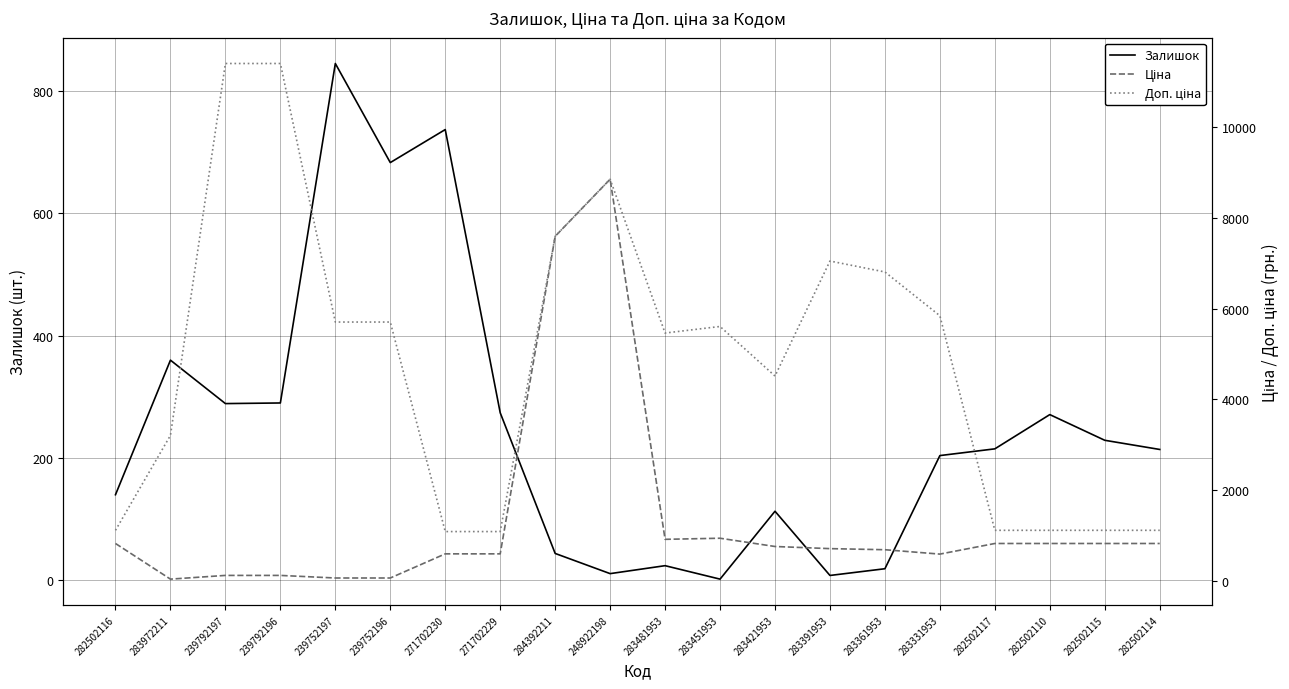

True or false: Залишок and Доп. ціна cross at least once.

False